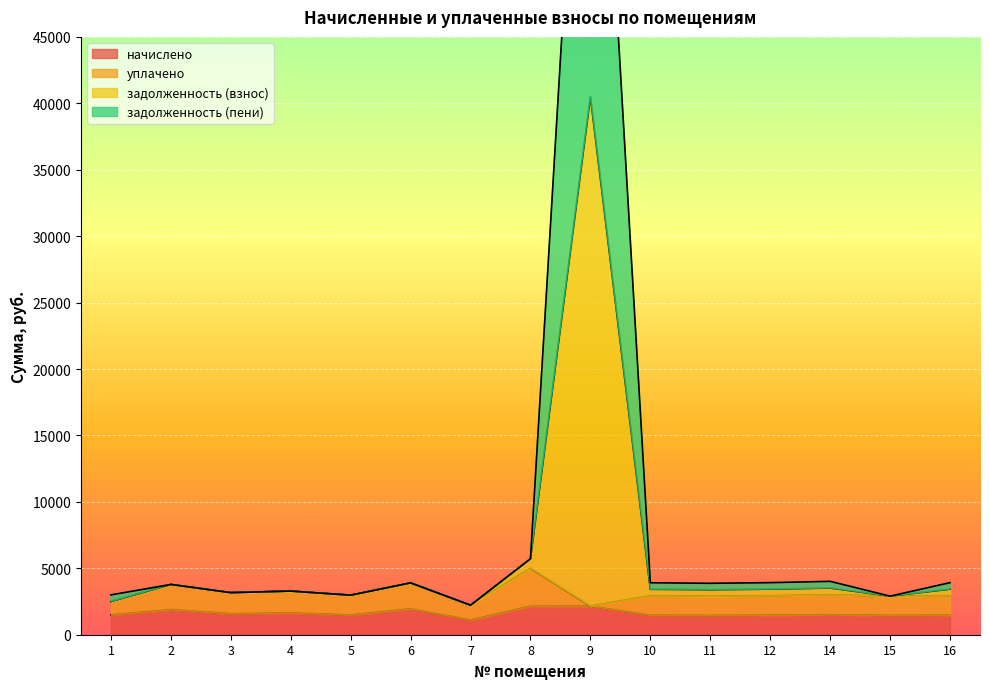

What is the greatest value displayed?

80999.8